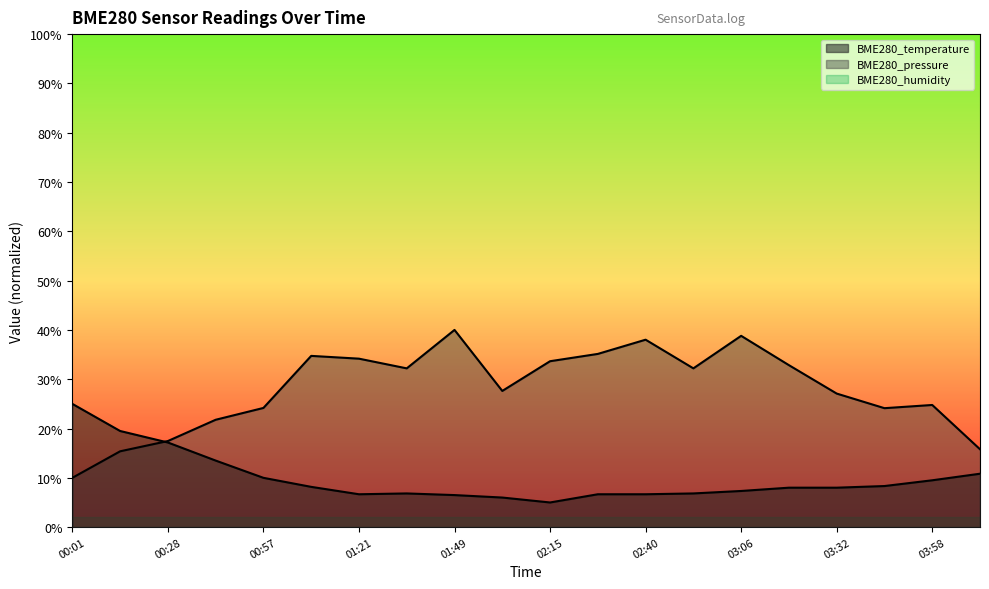

What is the average value of the BME280_pressure_norm series?

28.0